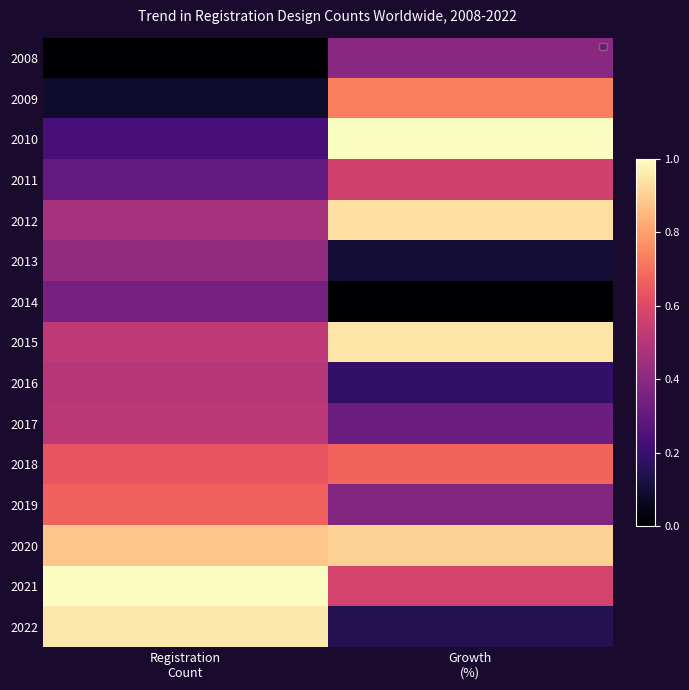

What is the sum of all 2017 values?

0.8